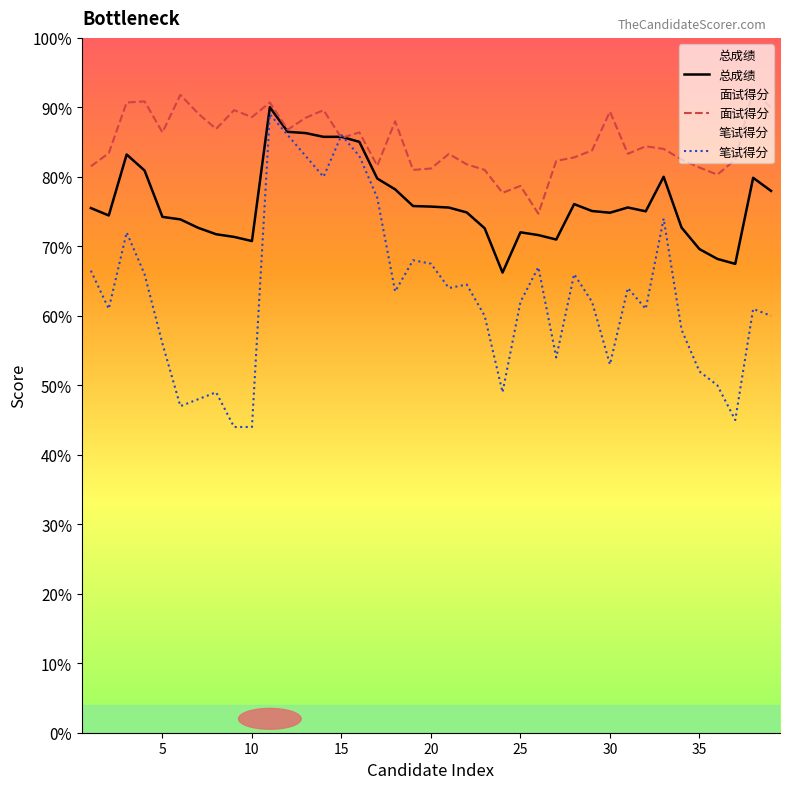

In 总成绩, how many points are higher than both neighbors (excluding endpoints)?

7